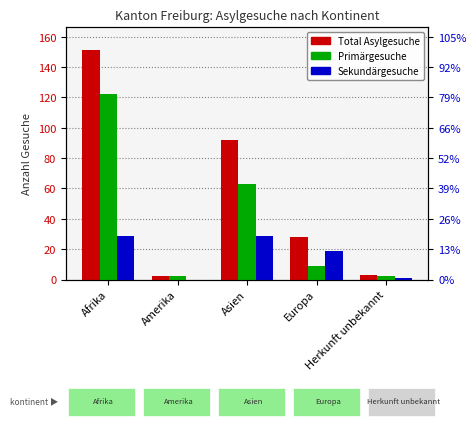

What is the total value across all series at Afrika?

302